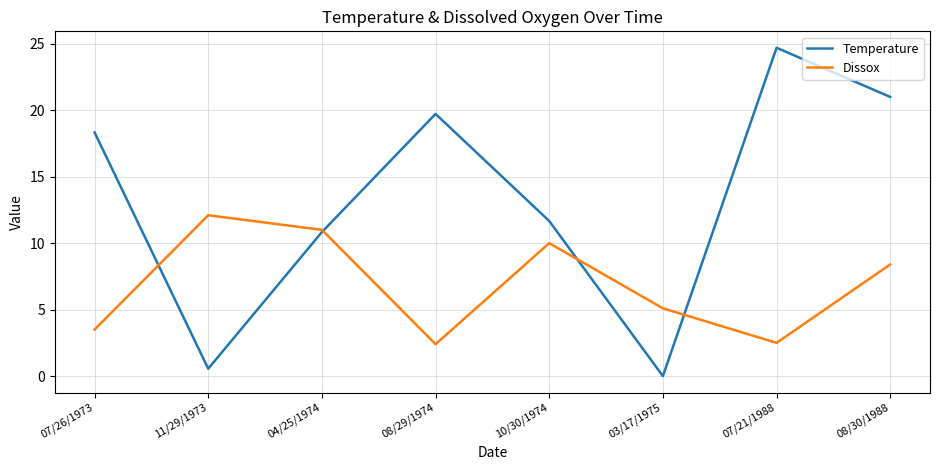

Which series has the largest total across all categories?

Temperature